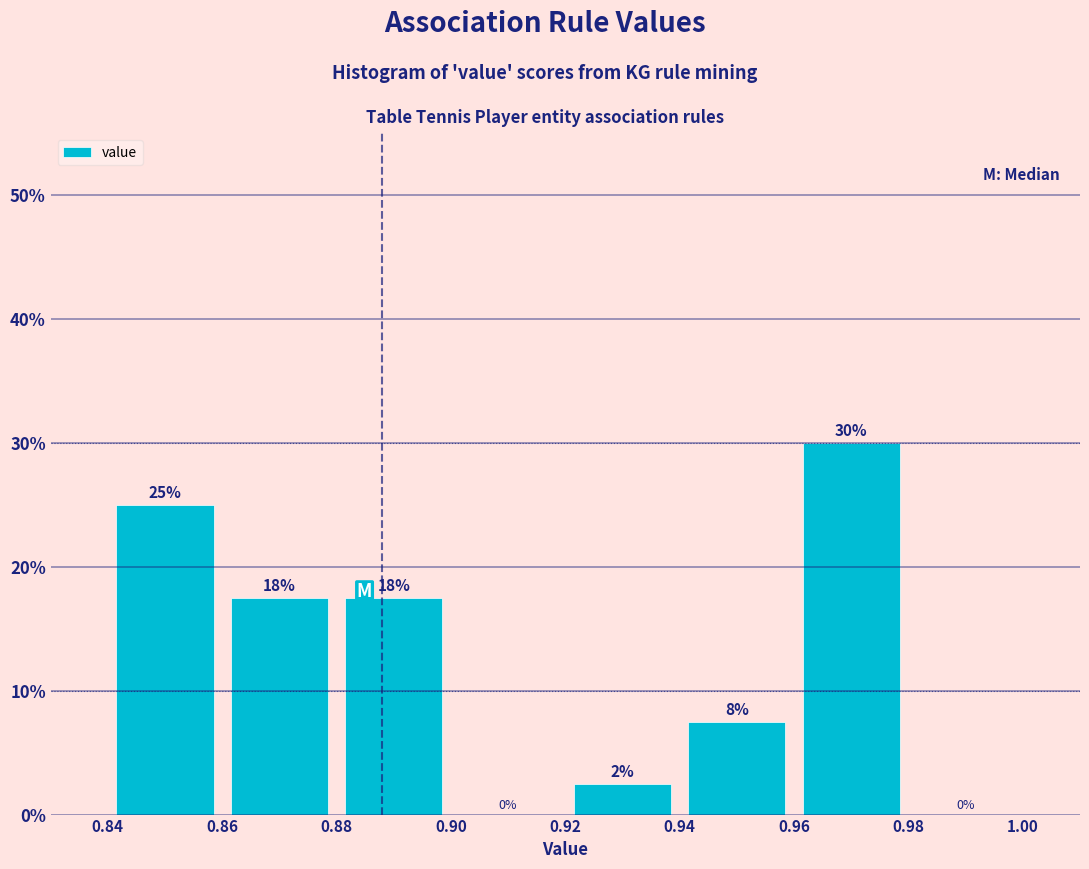

Over which range of the x-axis is the bar tallest?

0.96 to 0.98